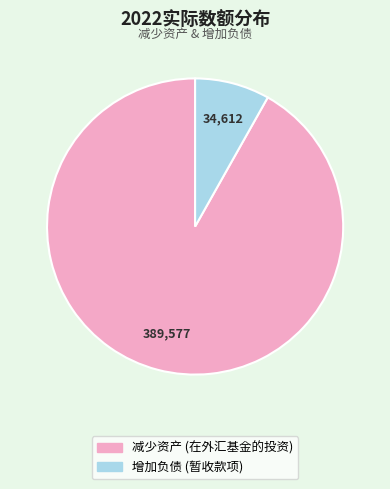

Combined, do 增加负债 and 减少资产 account for over 50%?

Yes